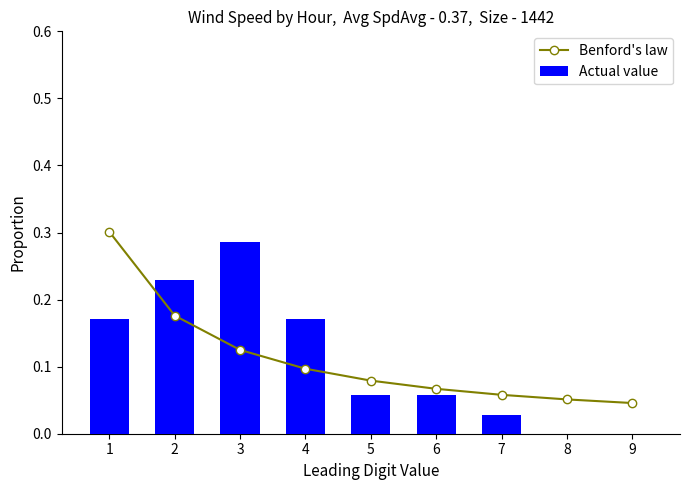

What is the difference between the second highest and minimum values in the Benford's law series?

0.1